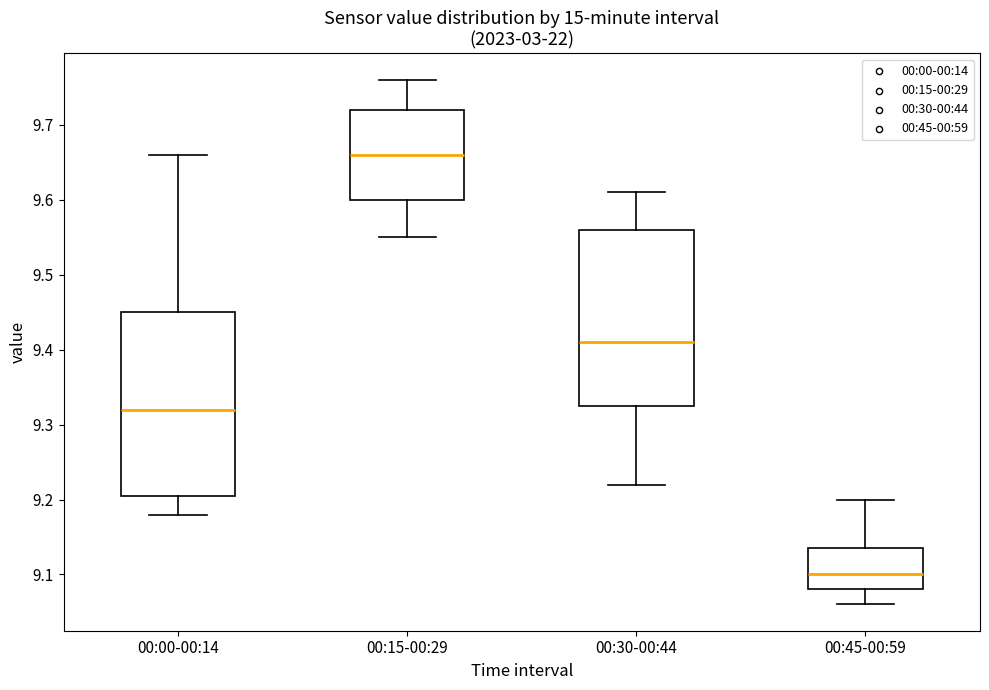

Where does the lower whisker of the box for 00:45-00:59 end on the y-axis? The values are not printed on the chart, so give them approximately, as read against the axis.

9.06